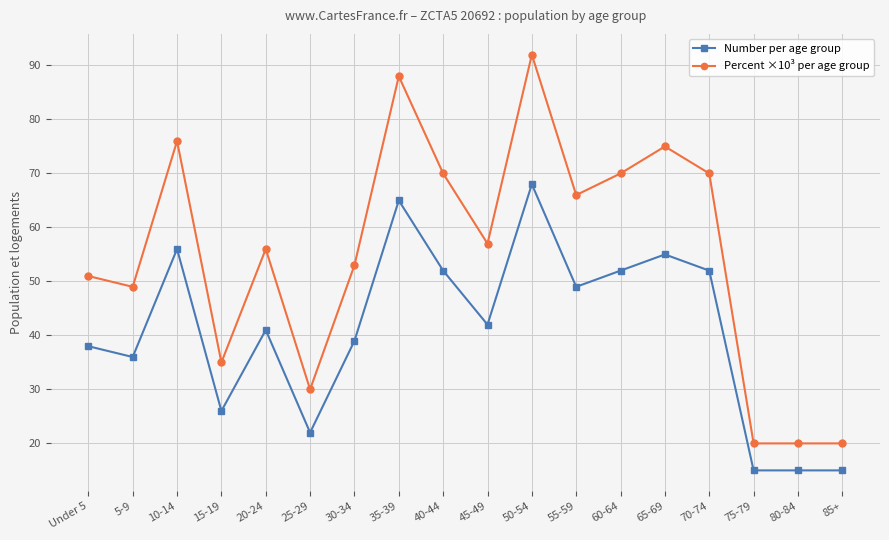

Rank the series by their maximum value, from lowest to highest.

Number per age group, Percent ×10³ per age group